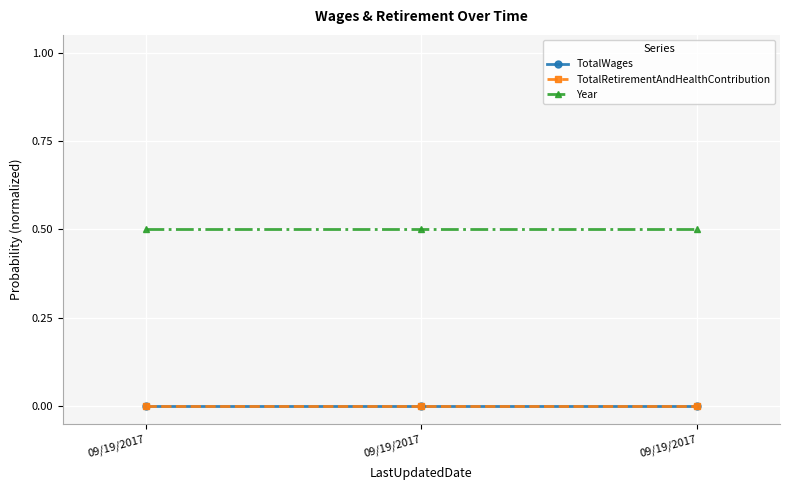

At how many categories does at least one series exceed 0?

3